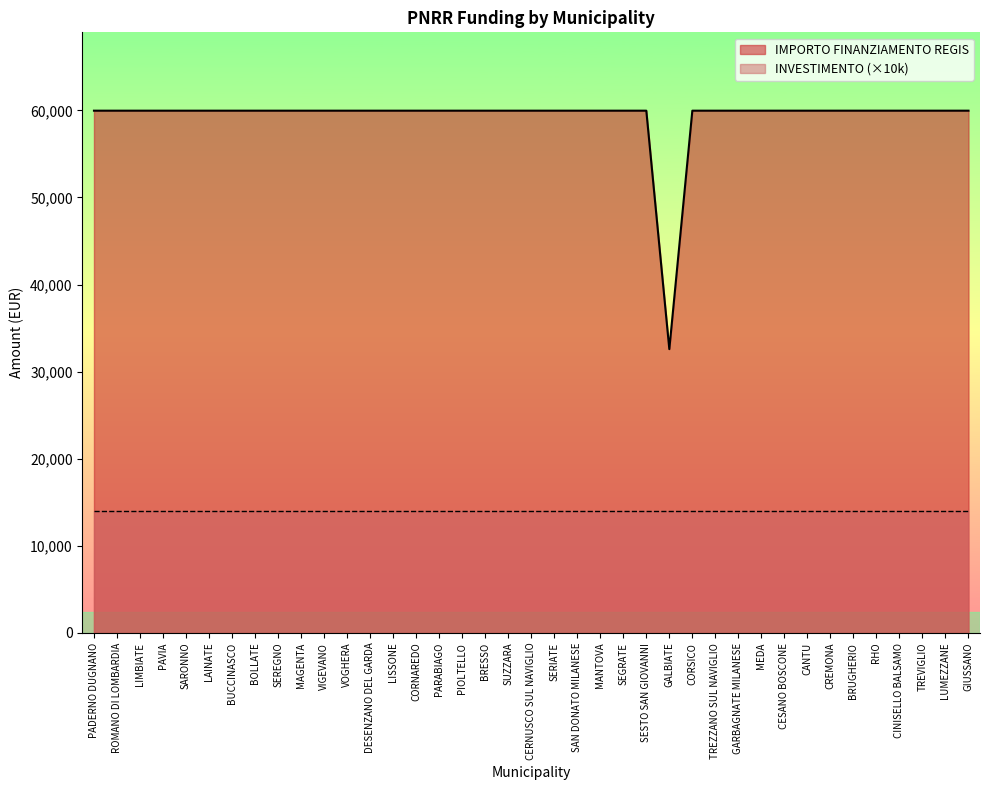

The chart shows a value of 96308 at CESANO BOSCONE. True or false?

False